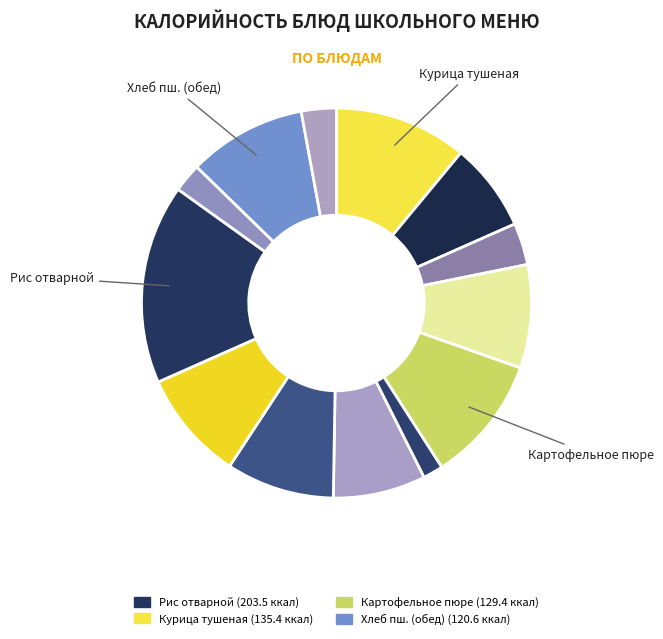

How many segments does this pie chart have?

13